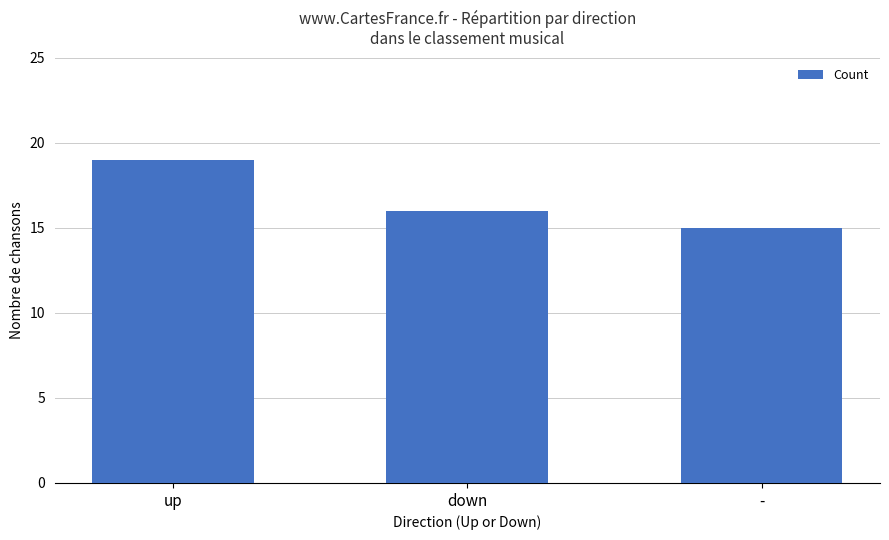

What is the greatest value displayed?

19